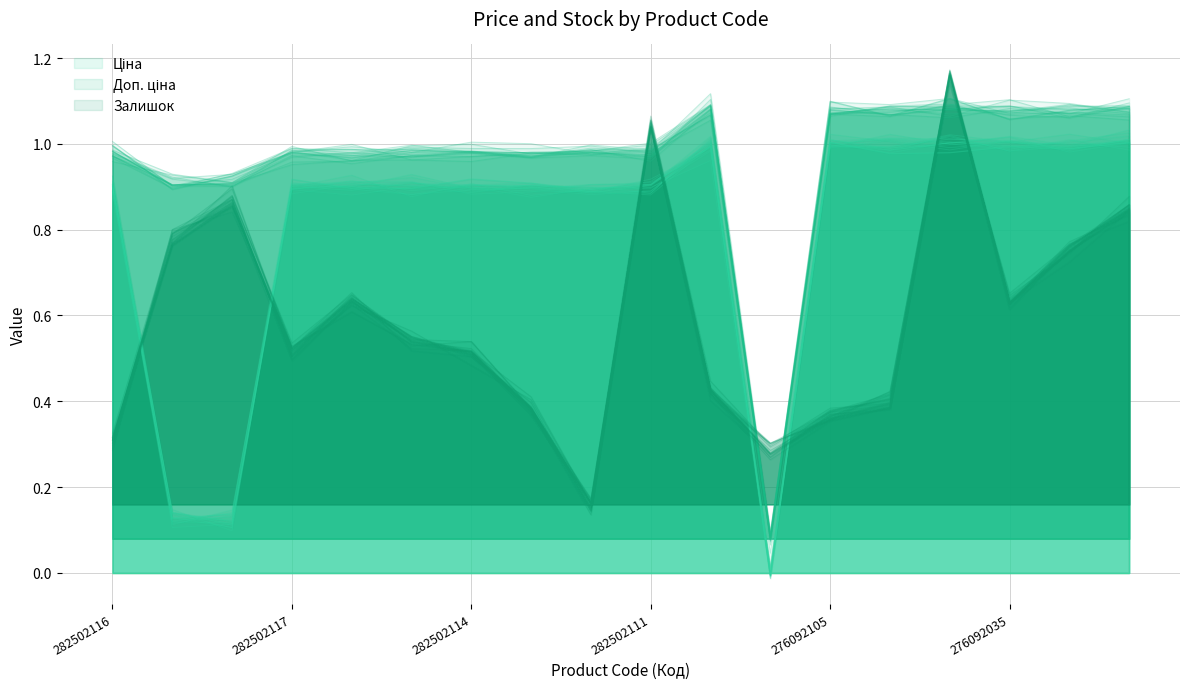

Is the value of Доп. ціна at 282502111 greater than the value of Залишок at 276092104?

Yes